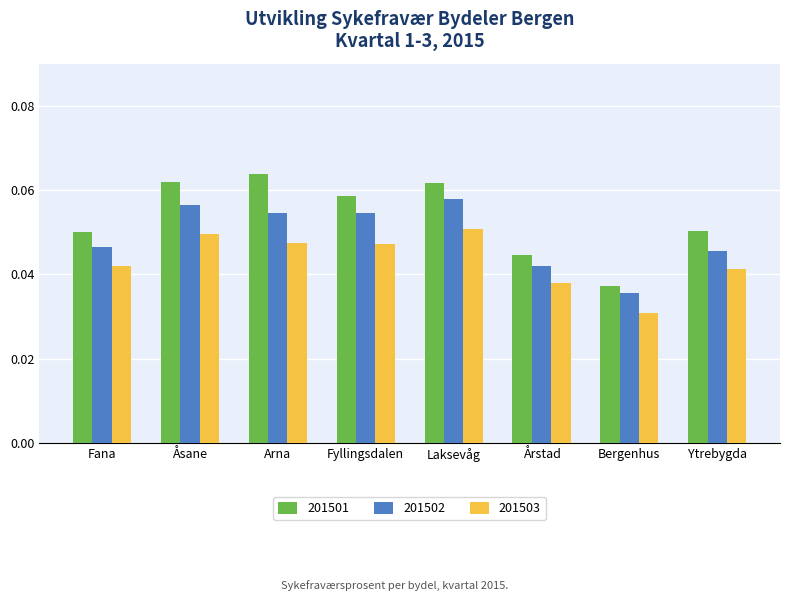

Which series changed the most between Laksevåg and Ytrebygda?

201502